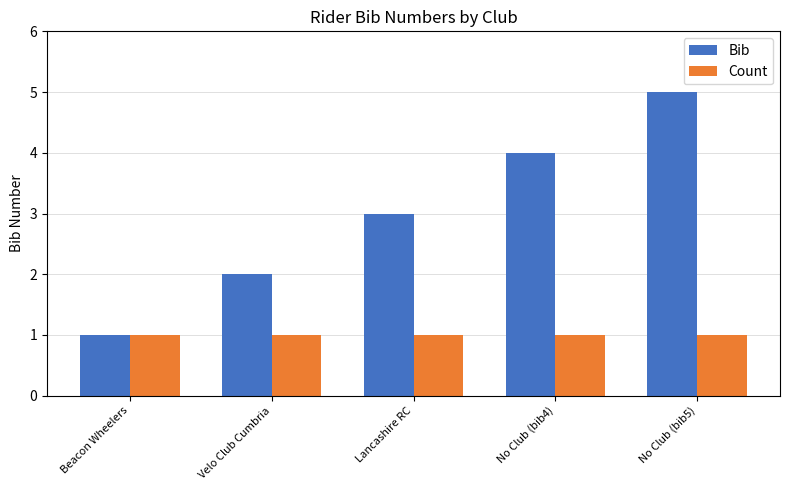

How many values in the Bib series are below 3?

2